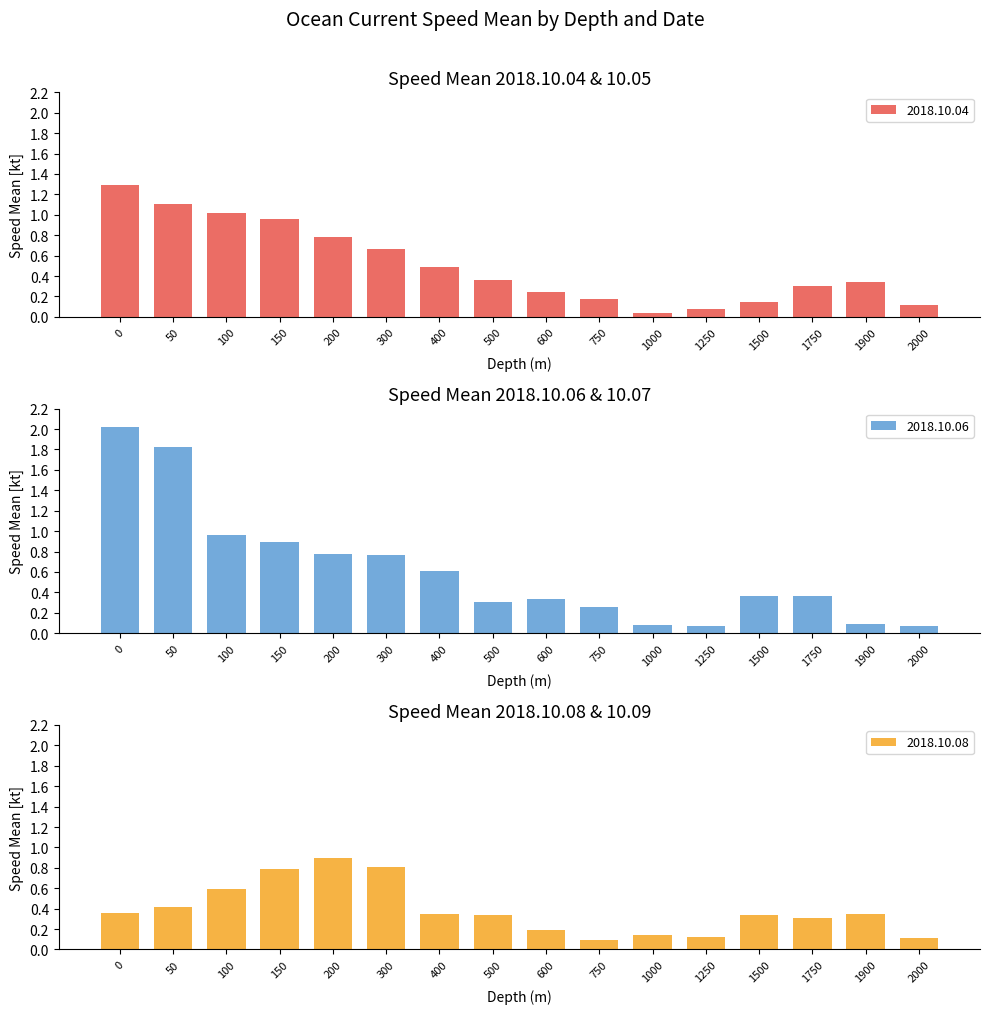

Count the number of categories in the chart.

16